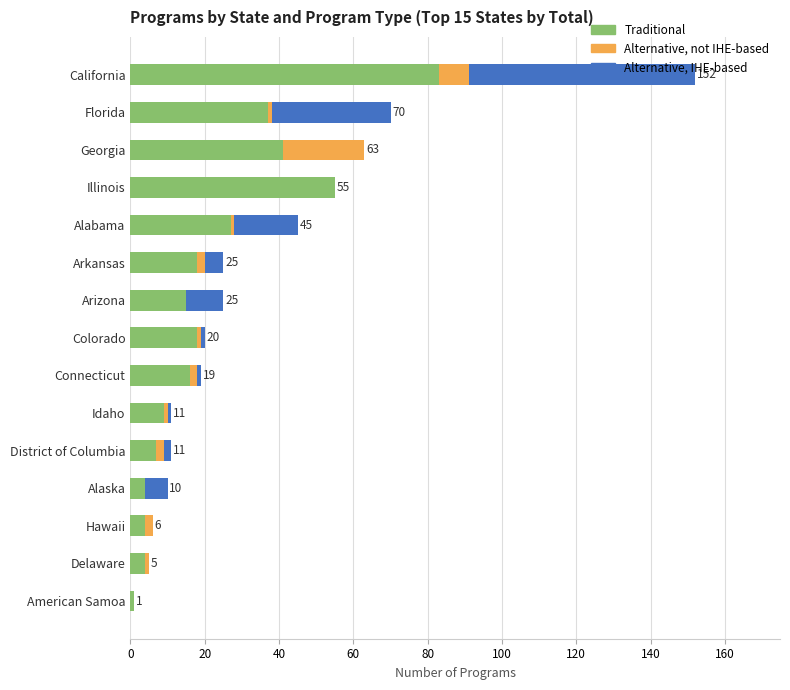

At which category is the sum across all series the highest?

California